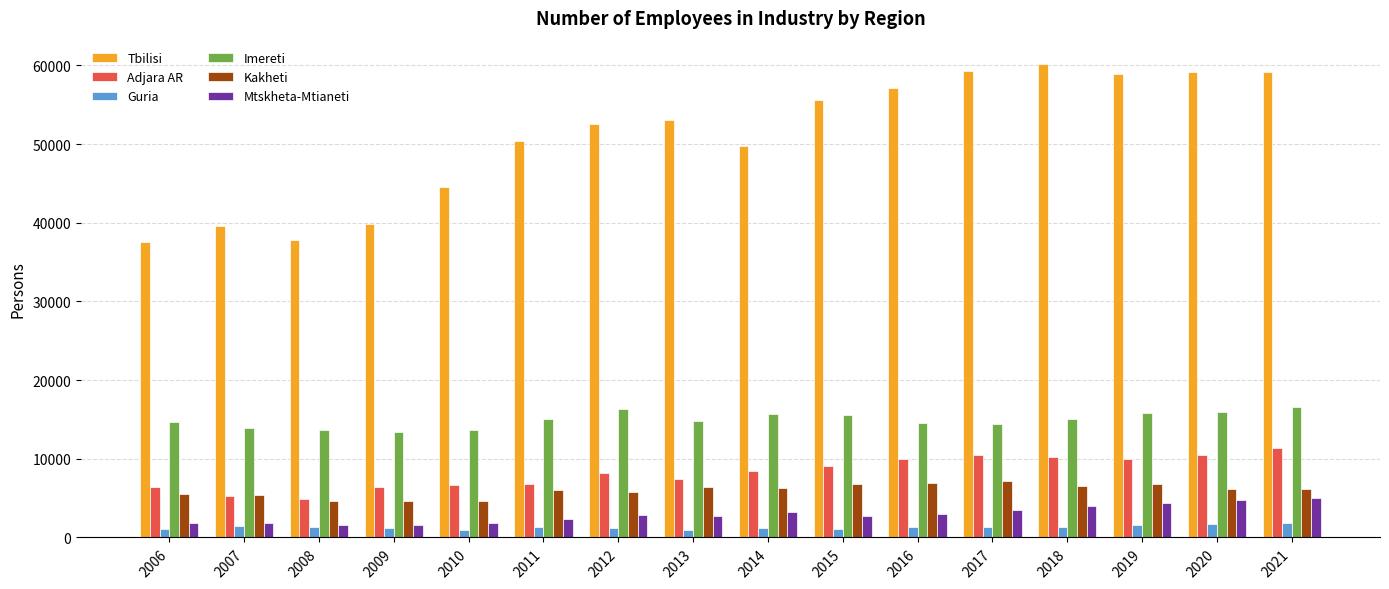

What is the value of the Guria bar at the 1st from the left?

1113.6